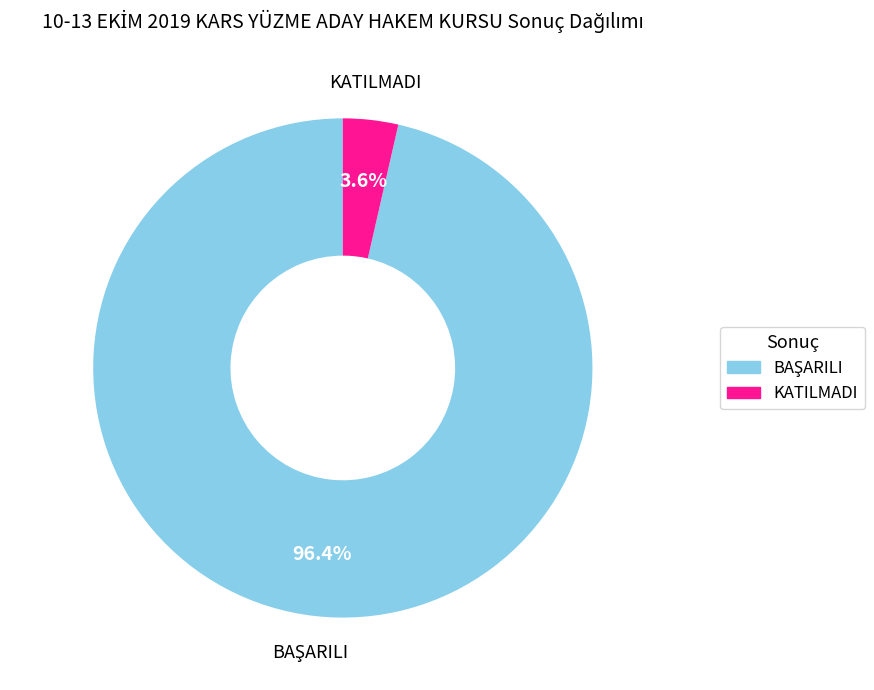

Is KATILMADI the majority of the pie?

No